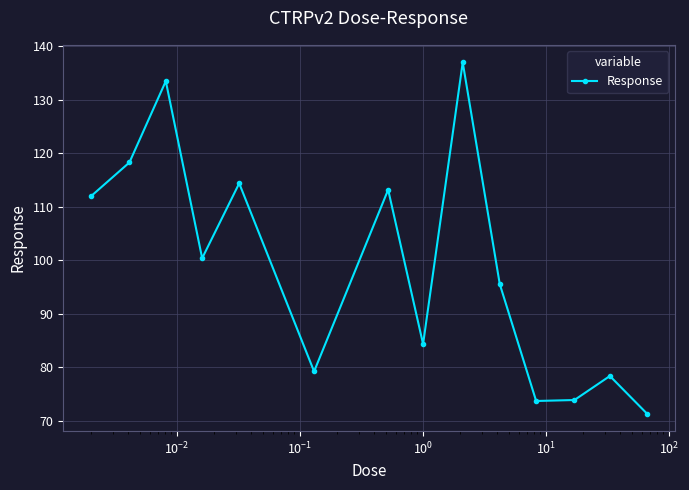

What is the value of the 9th point from the left?

137.0